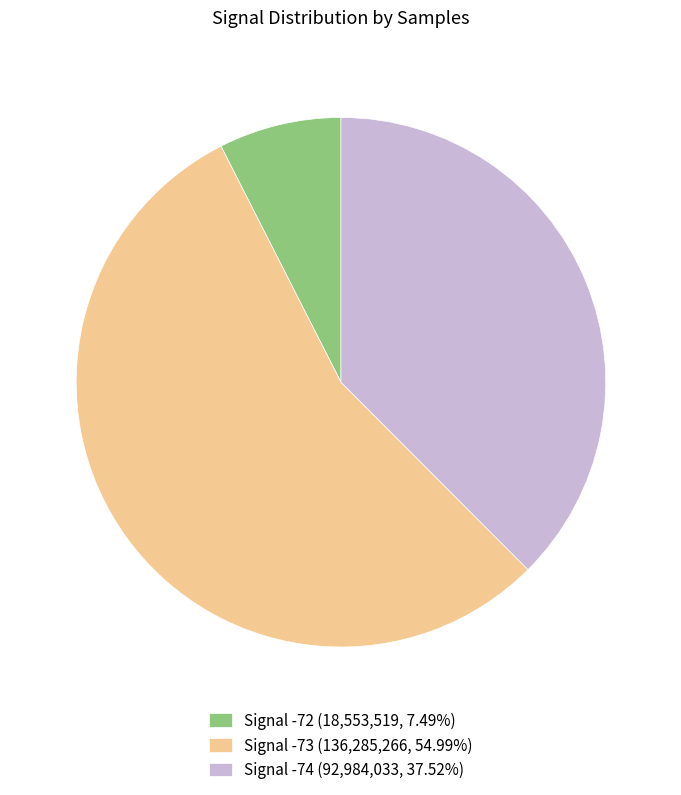

Approximately how many times larger is the value at Signal -74 (92,984,033, 37.52%) compared to Signal -72 (18,553,519, 7.49%)?

5.0